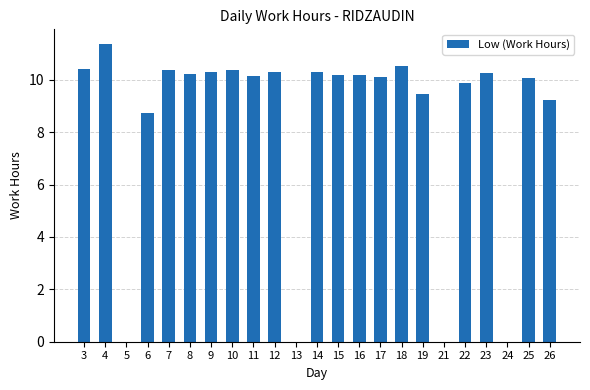

Is it true that the value at 24 is -7.3?

False